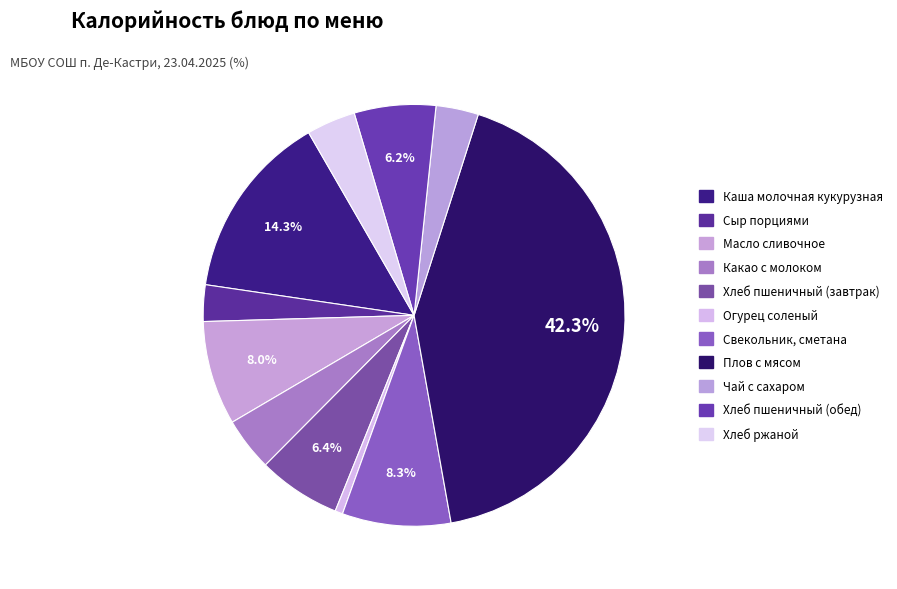

Count the number of slices in the pie.

11